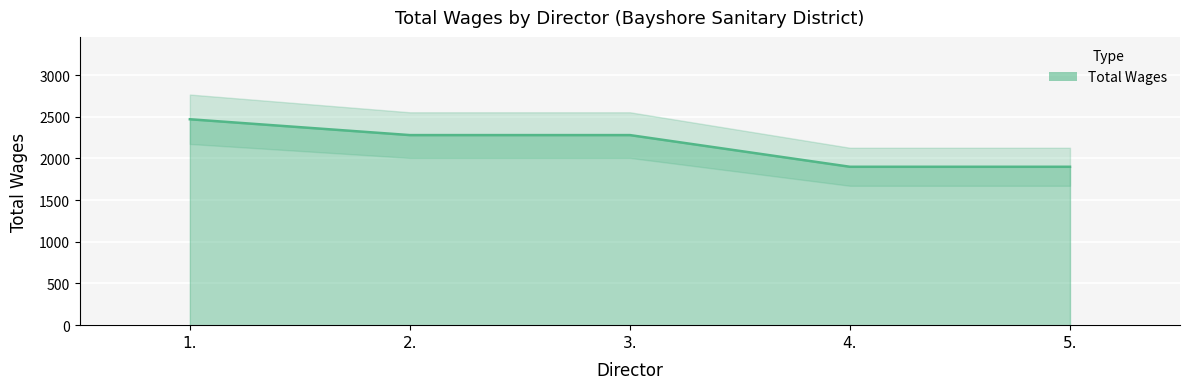

Count the values in the range 1900 to 2280.

4